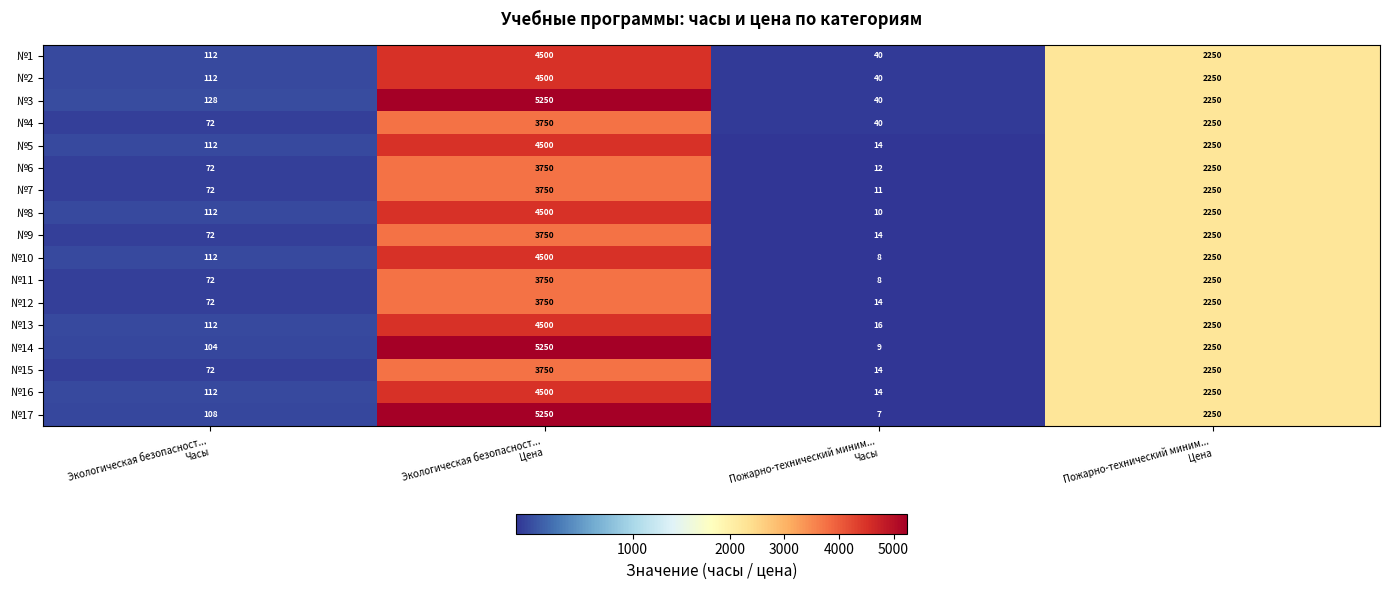

What is the highest value of the №12 series?

3750